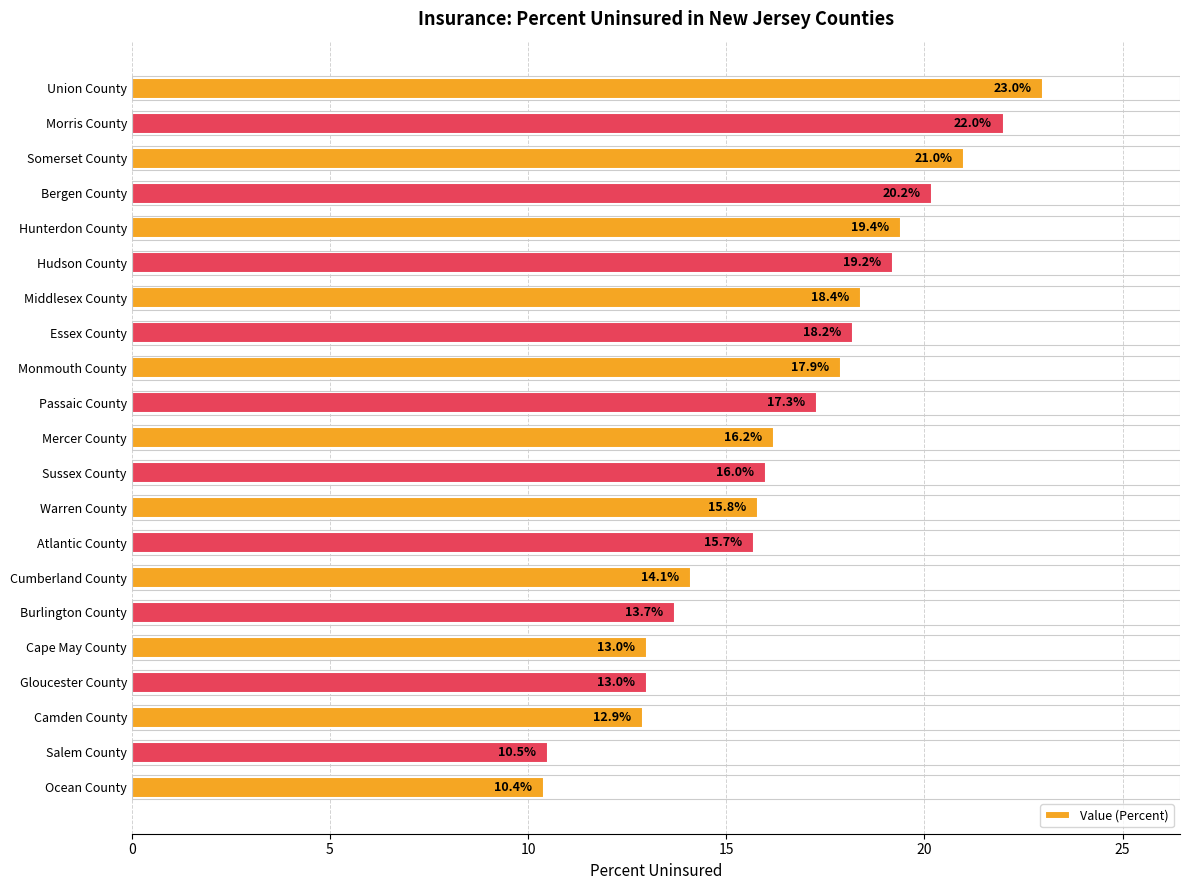

Which category has the lowest value across all series?

Ocean County